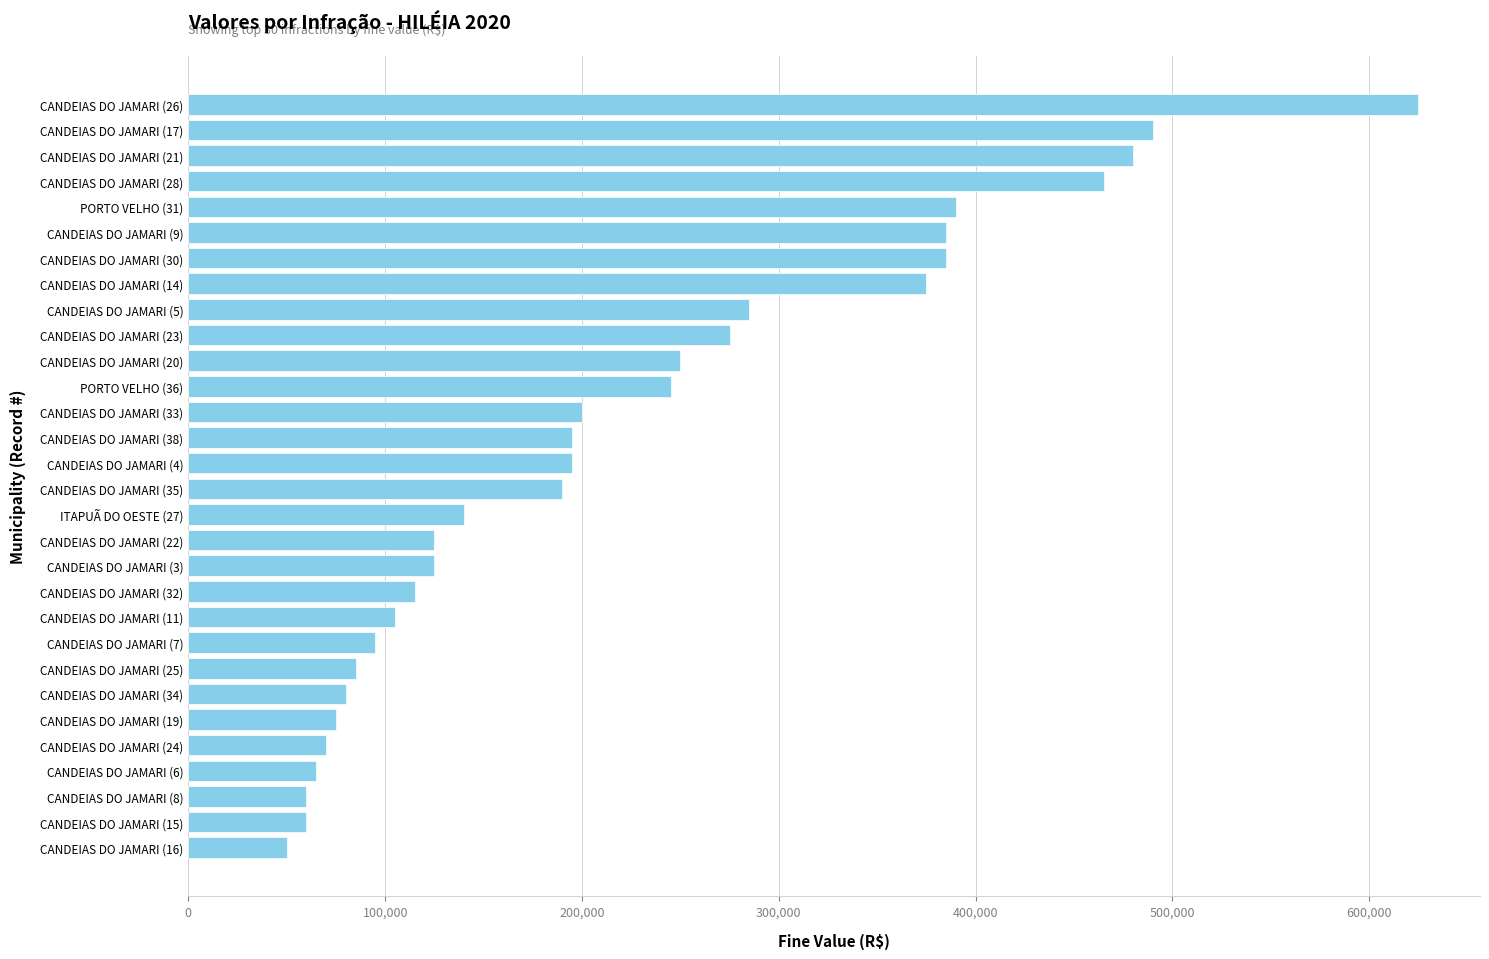

What is the difference between the maximum and minimum values?

575000